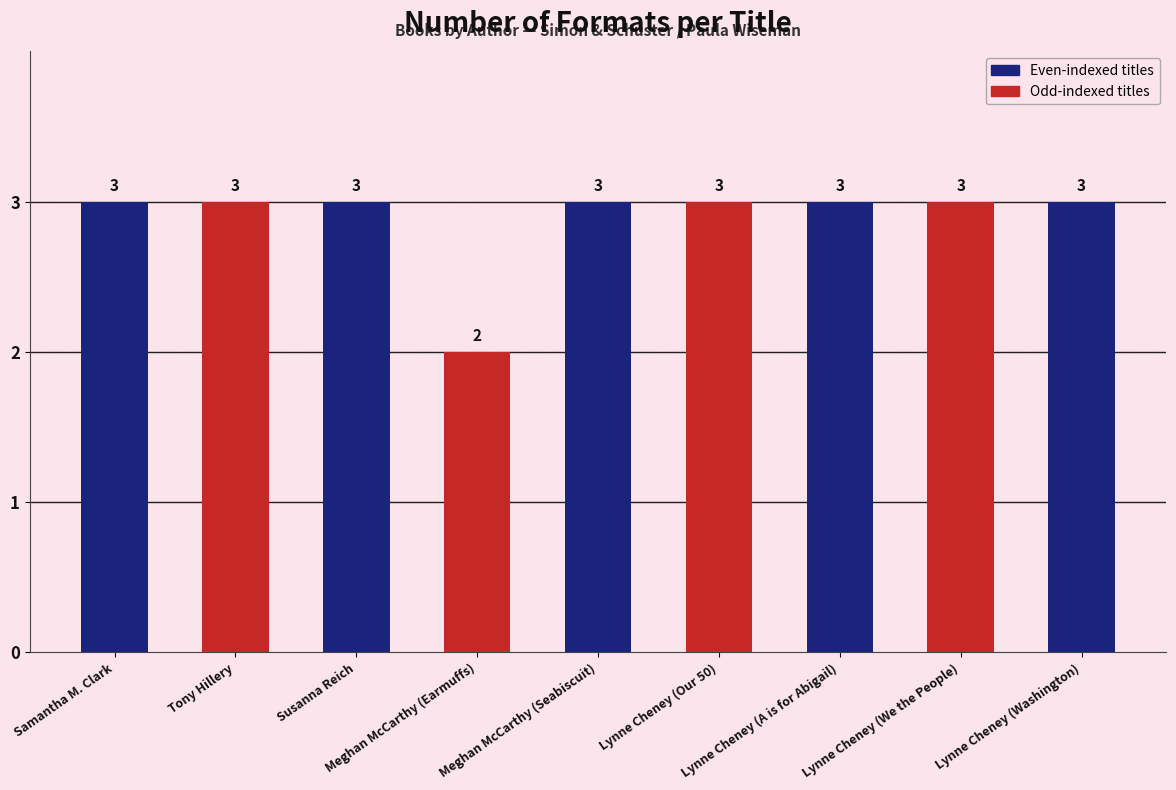

How many values are between 3 and 4?

8